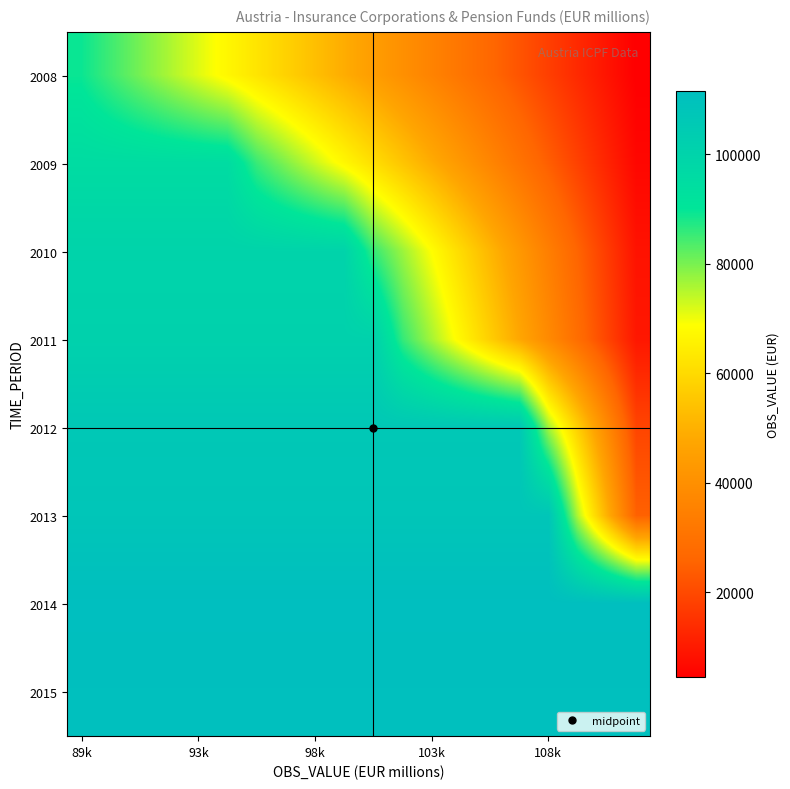

List the series in order of their peak value, lowest first.

2008, 2009, 2010, 2011, 2012, 2013, 2015, 2014